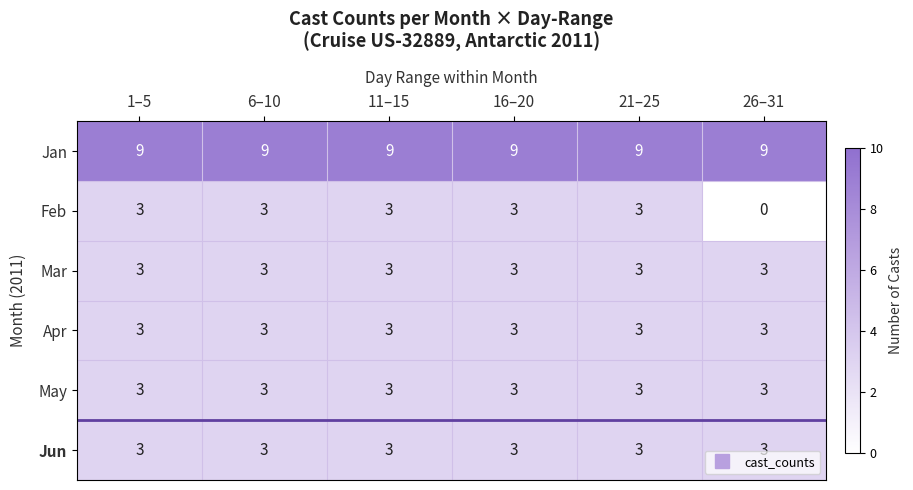

What is the minimum value for Jun?

3